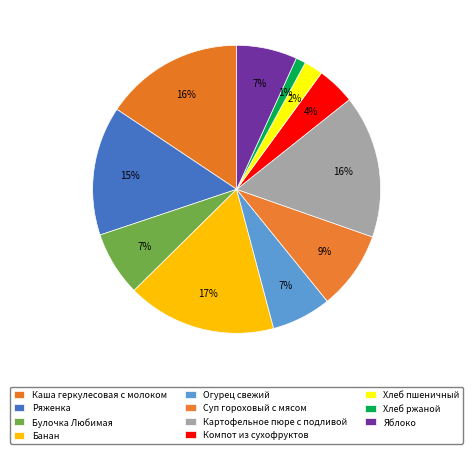

Does any single category account for the majority?

No